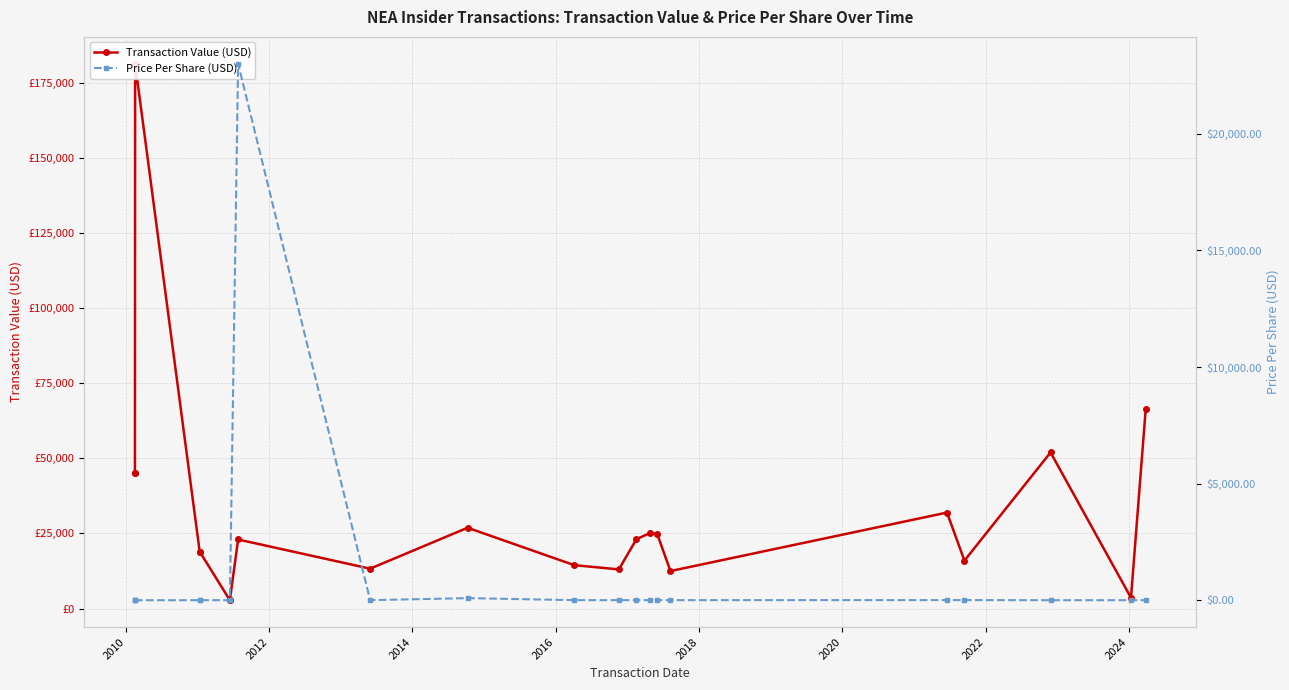

How many lines are shown in the chart?

2